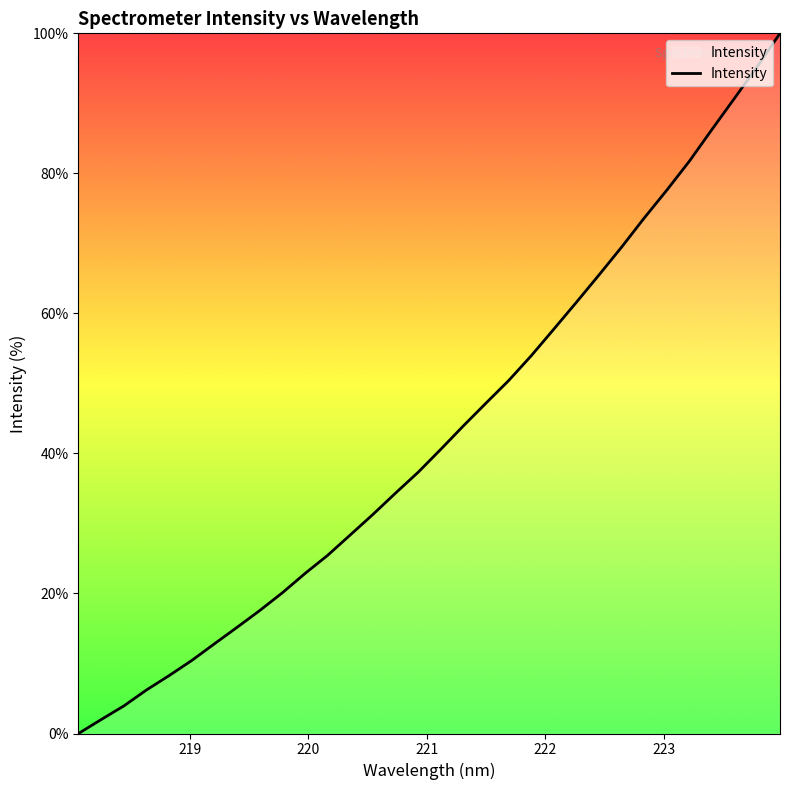

What is the maximum value shown in the chart?

100.0